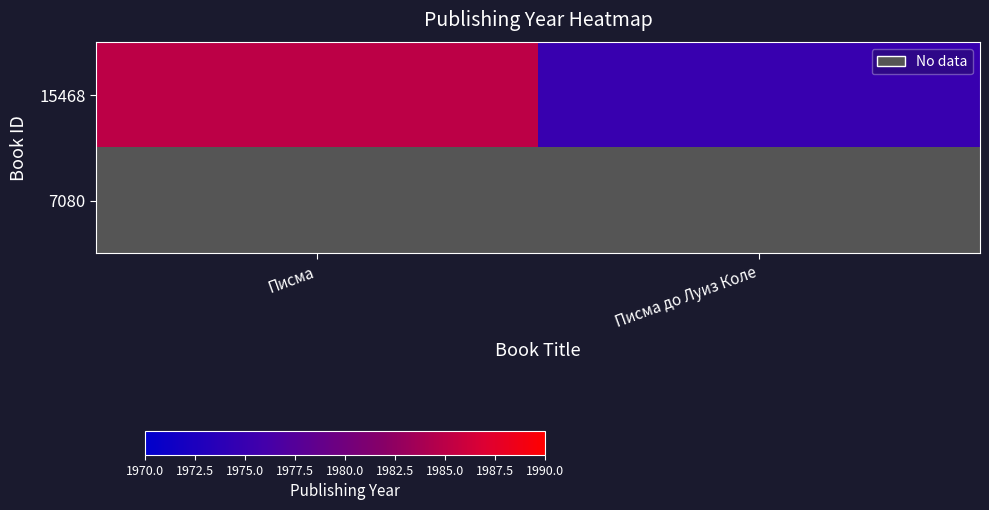

Is it true that 15468 equals 1020.9 at Писма?

False